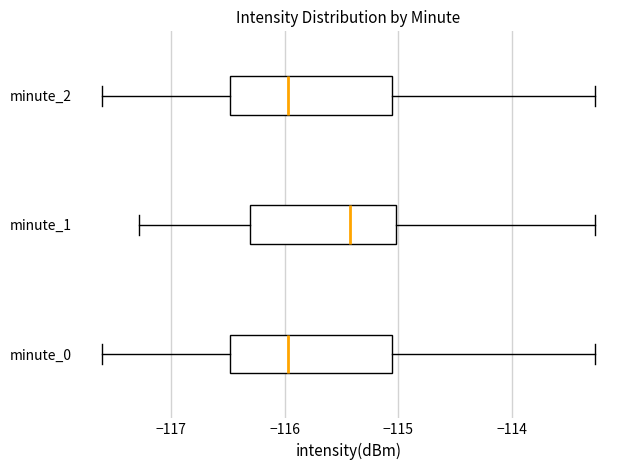

Where does the median line of the box for minute_1 sit on the x-axis? The values are not printed on the chart, so give them approximately, as read against the axis.

-115.4